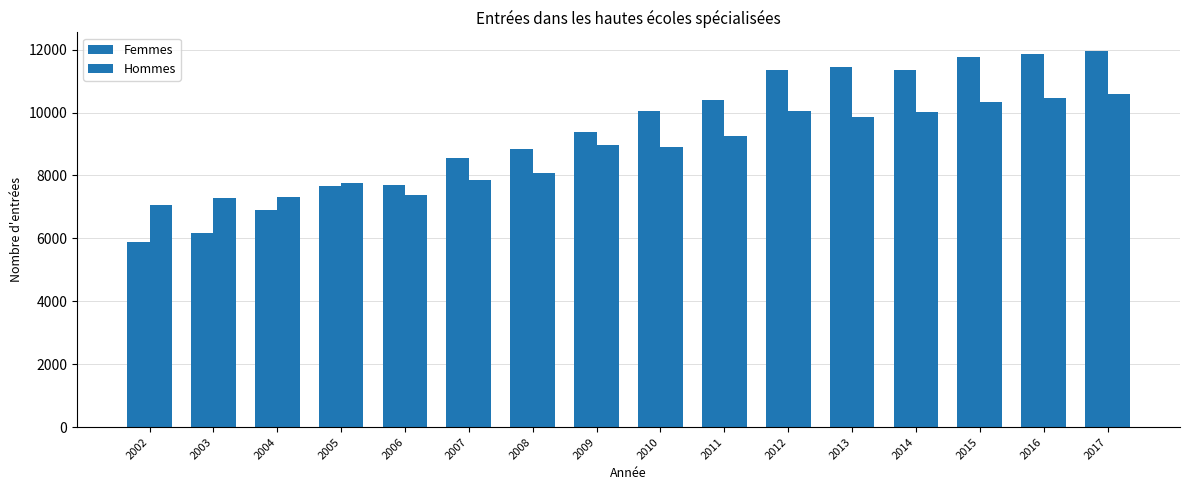

What is the sum of all Hommes values?

141133